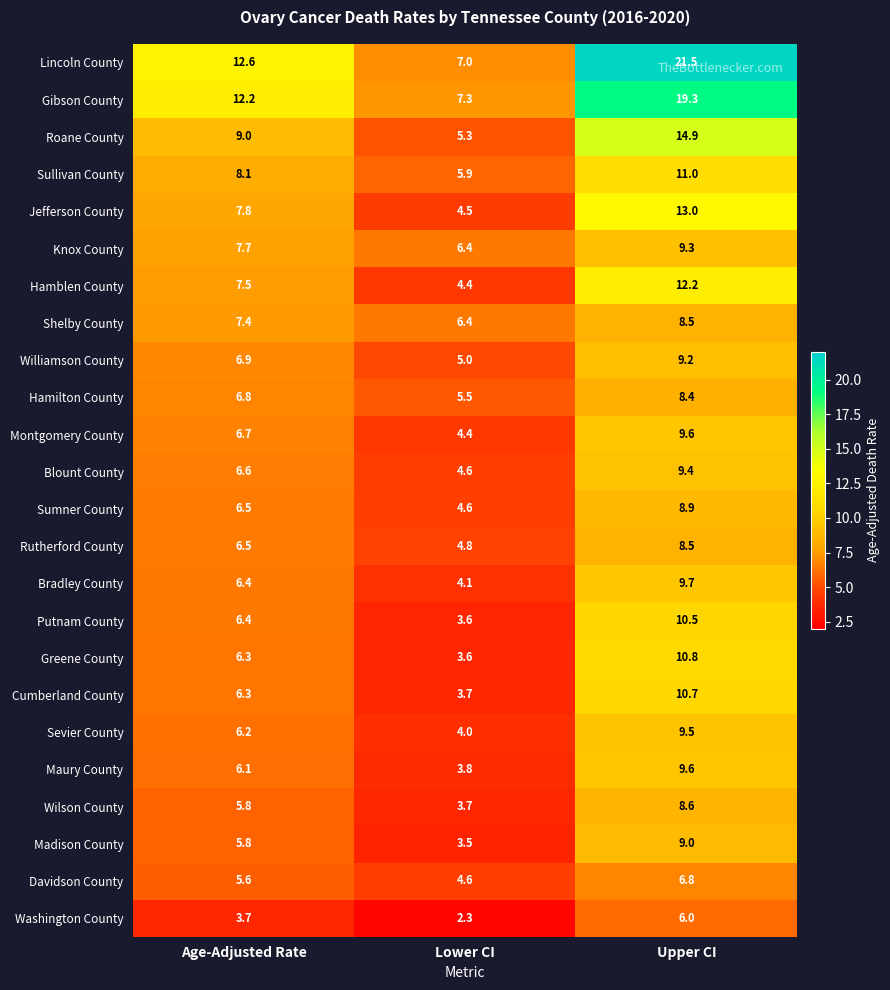

What is the total value across all series at Upper CI?

254.9